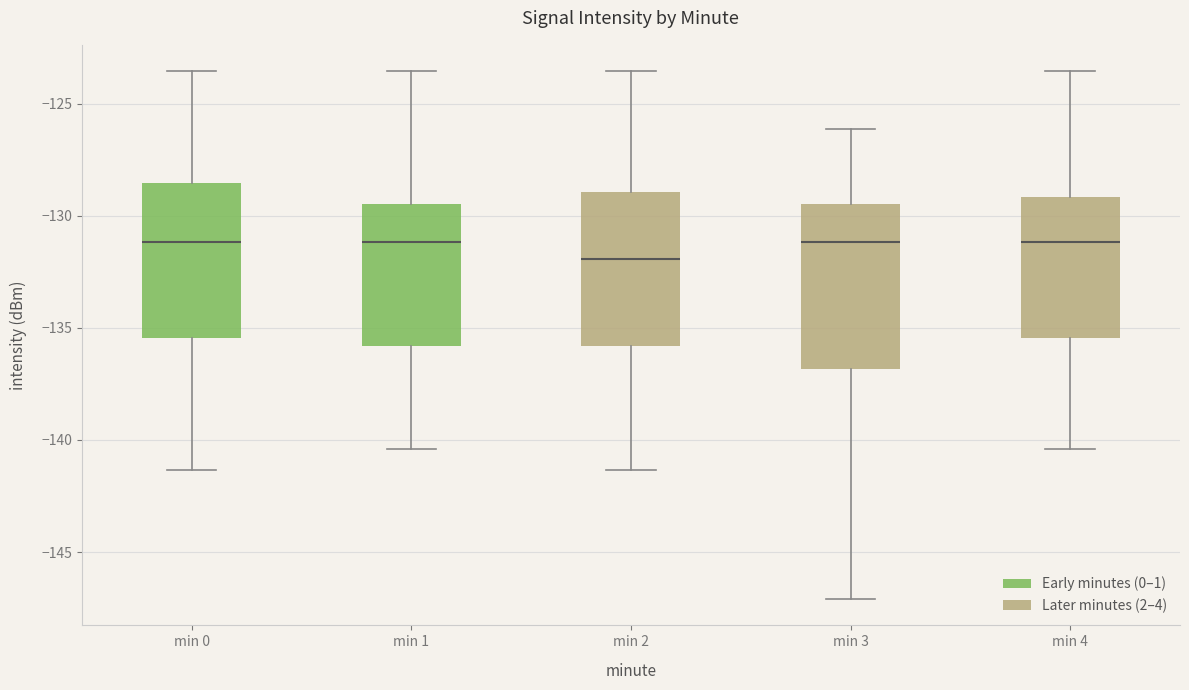

Where does the median line of the box for min 1 sit on the y-axis? The values are not printed on the chart, so give them approximately, as read against the axis.

-131.0